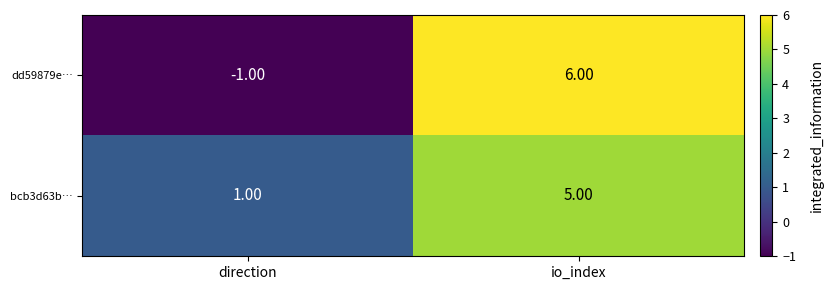

Which category has the highest value in the dd59879e… series?

io_index